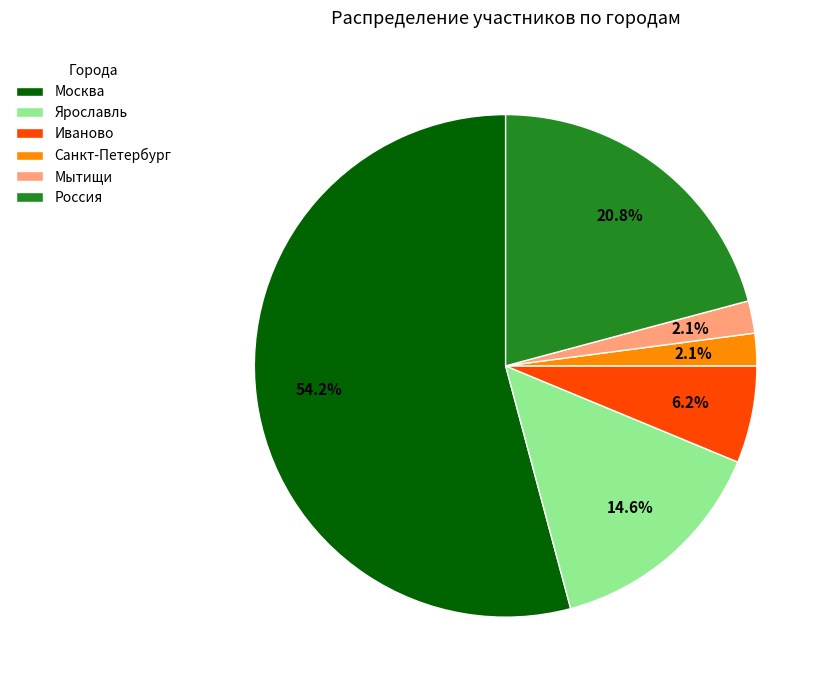

Which category has the biggest portion of the pie?

Москва